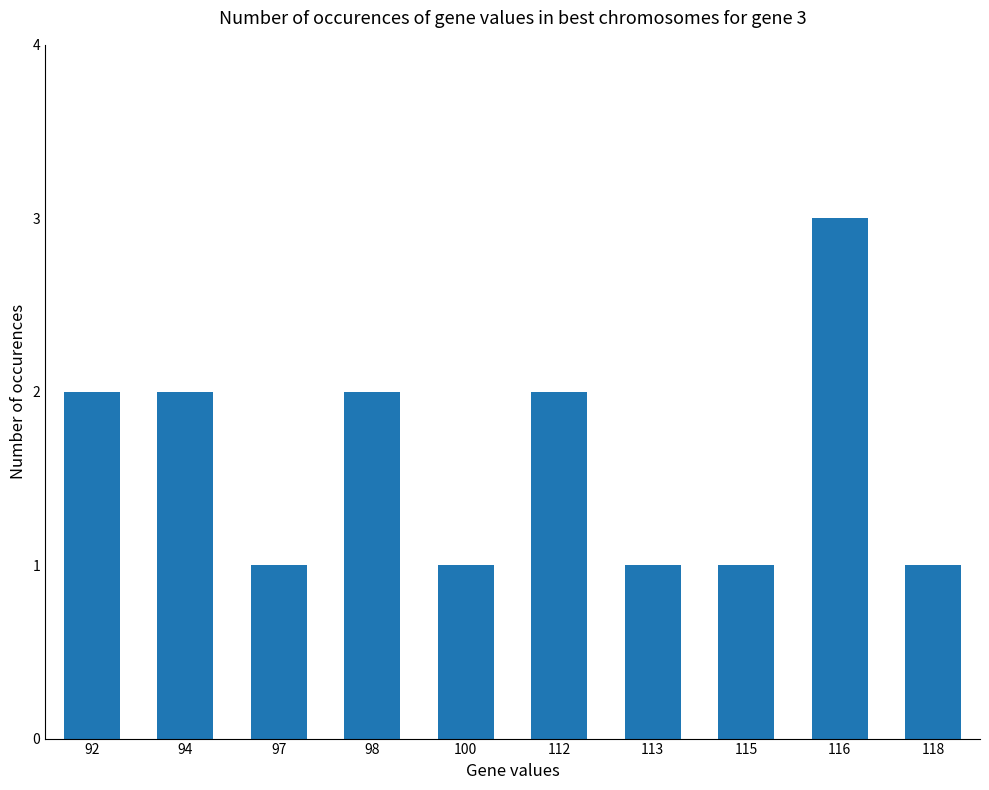

What is the value of the 7th bar from the left?

1